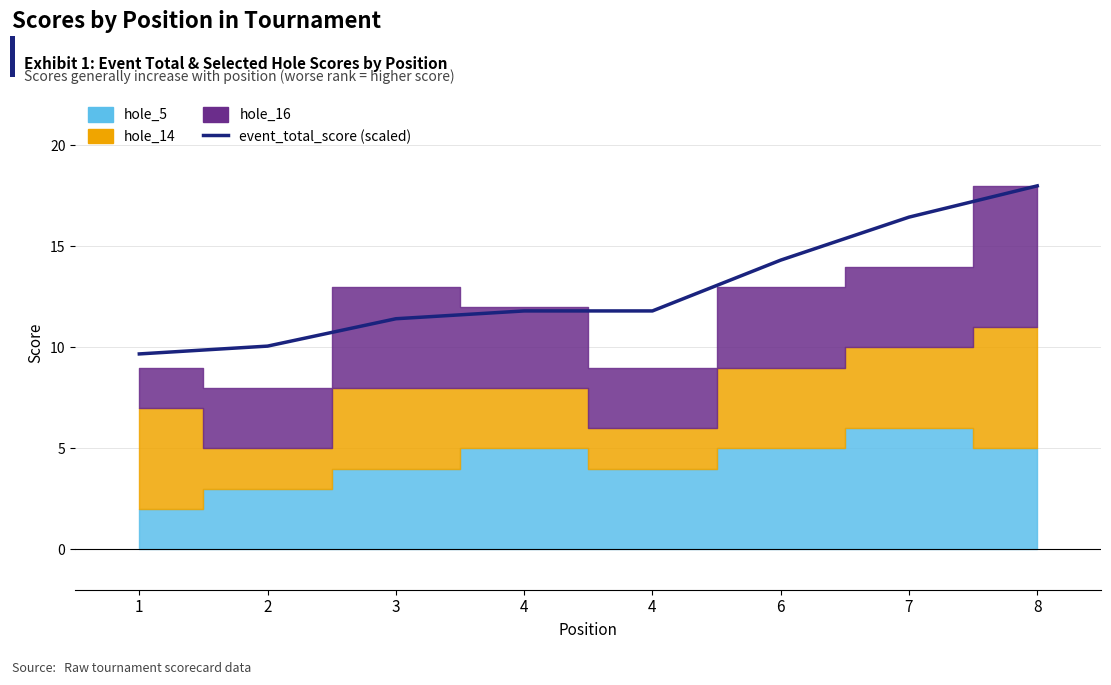

Does the chart display data point markers on the line(s)?

No